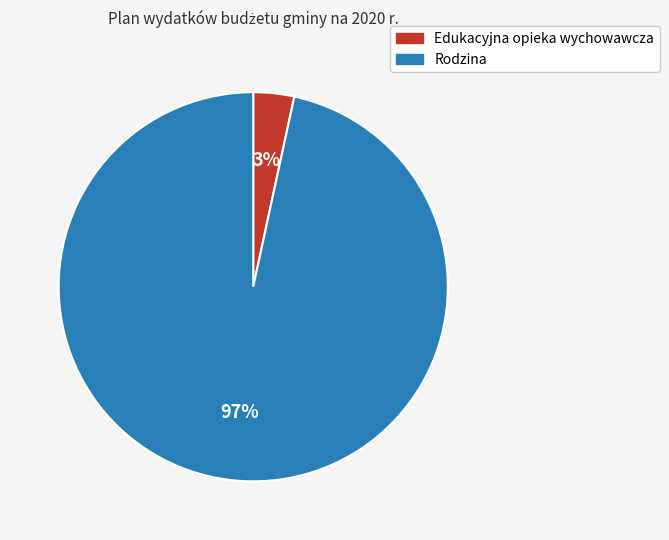

Count the number of slices in the pie.

2